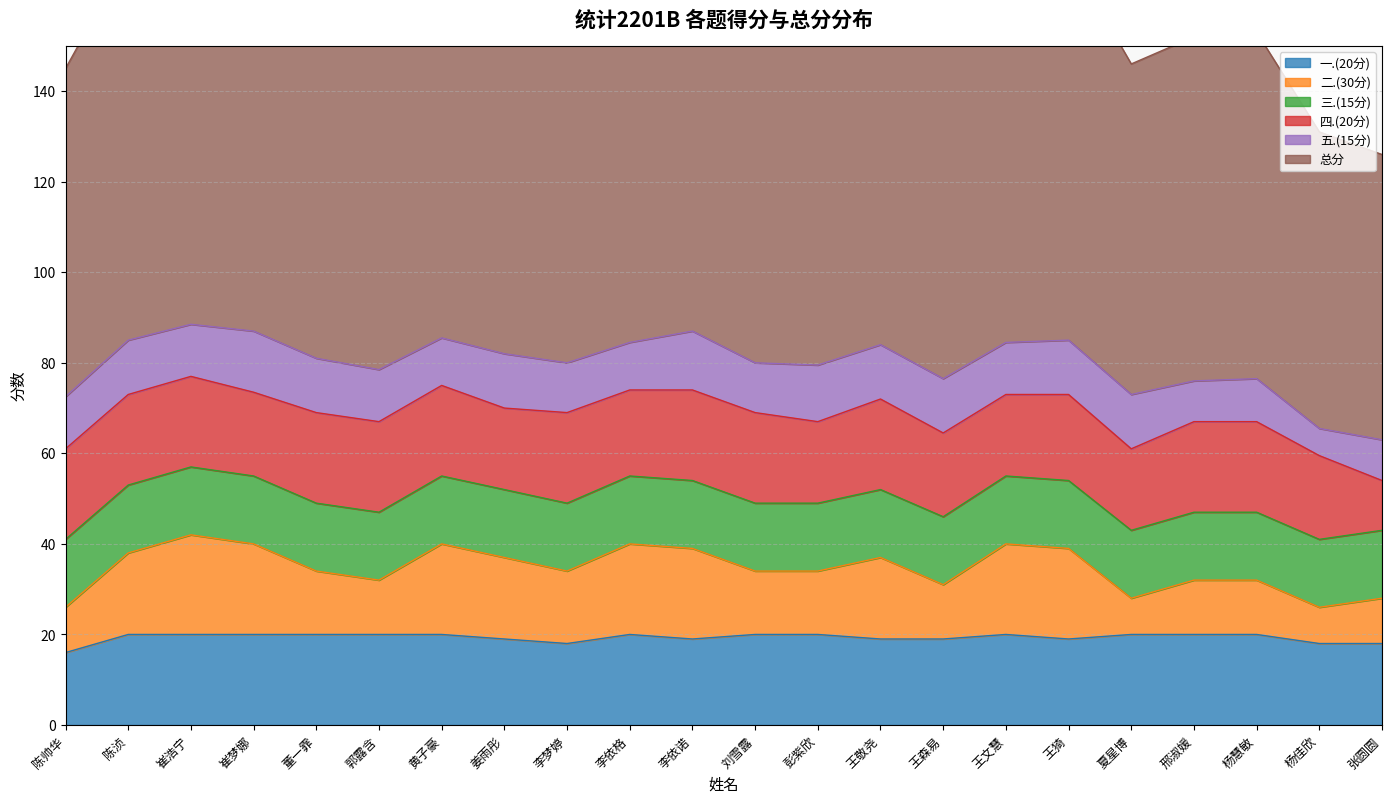

The value of 一.(20分) at 王森易 is 19. True or false?

True